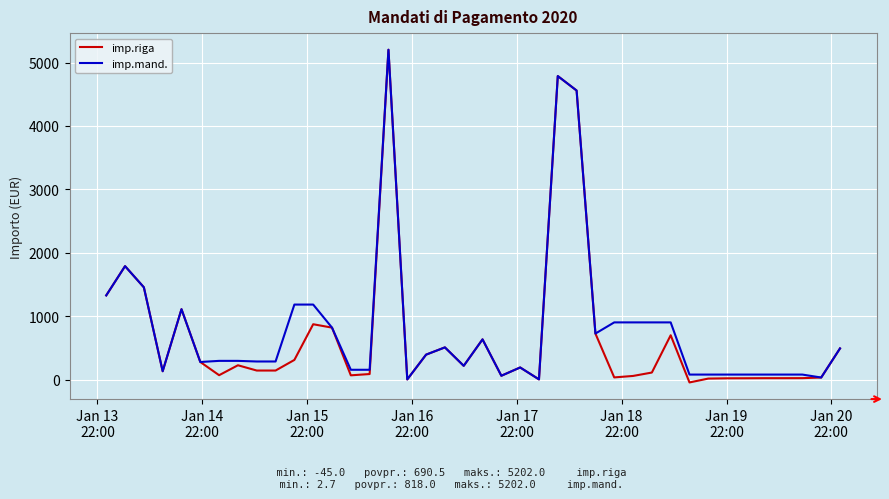

What is the greatest value displayed?

5202.0